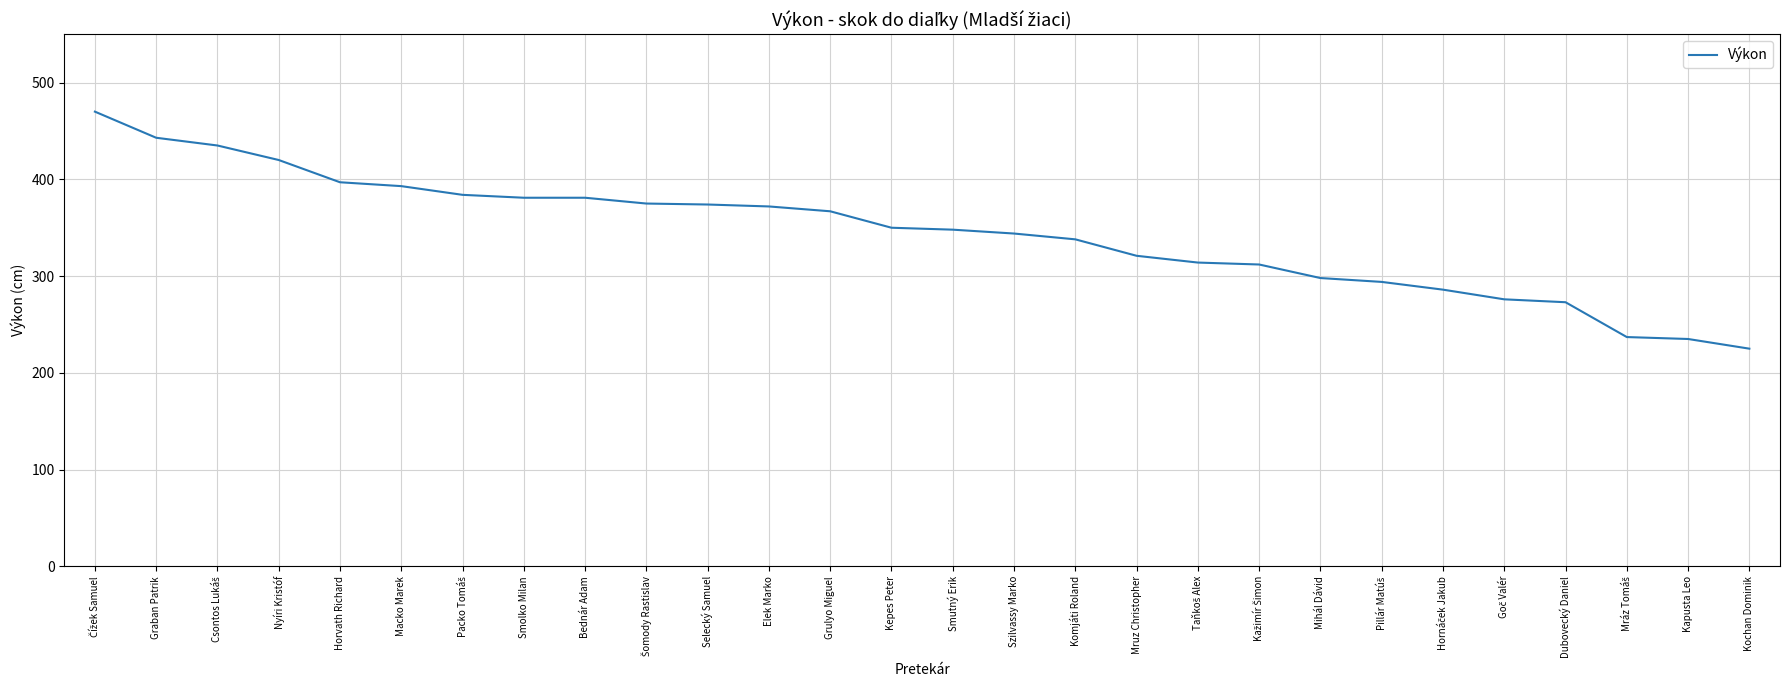

Which has a higher value, Selecký Samuel or Szilvassy Marko?

Selecký Samuel